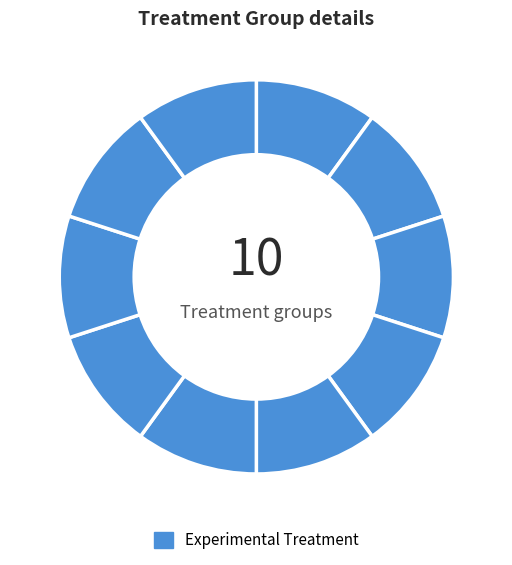

How many slices are in this pie chart?

10